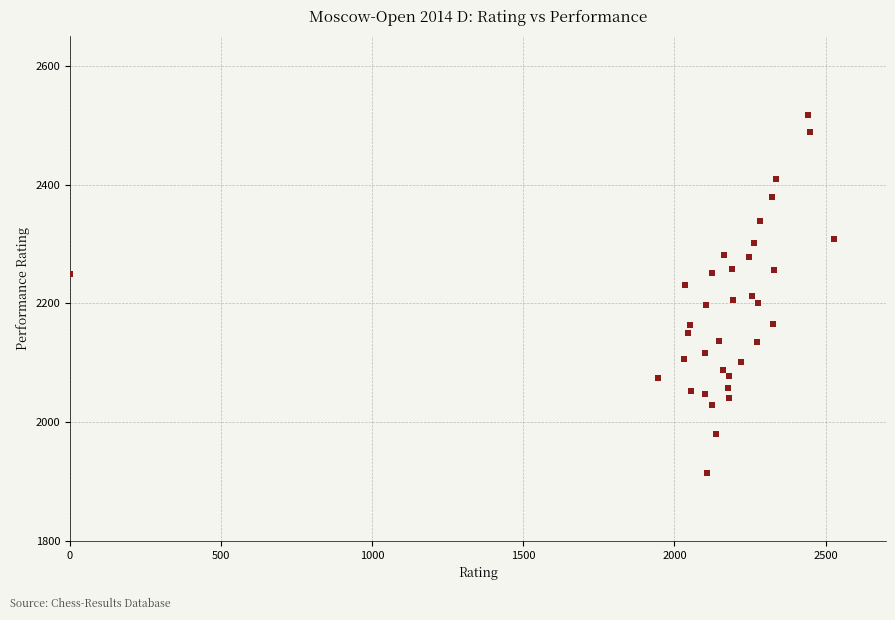

What is the range of X values (max minus min)?

2528